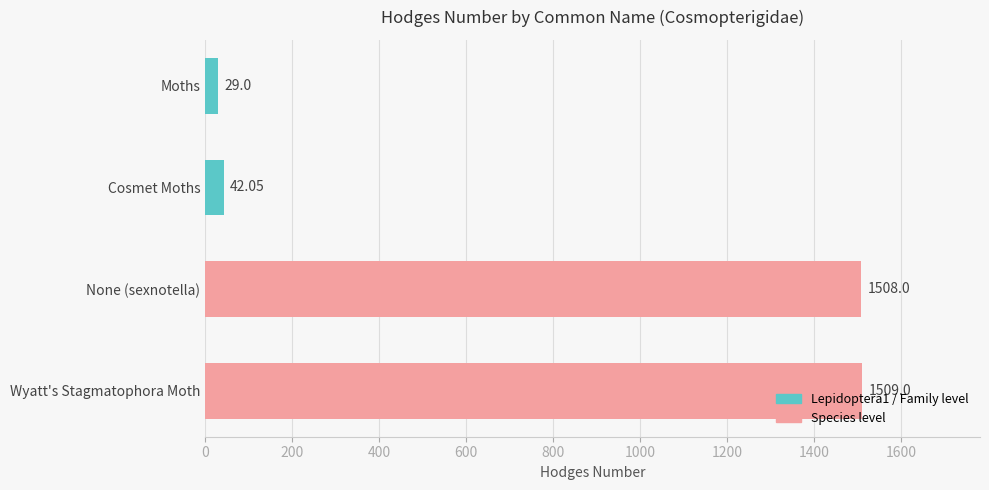

Which has a higher value, Wyatt's Stagmatophora Moth or Moths?

Wyatt's Stagmatophora Moth